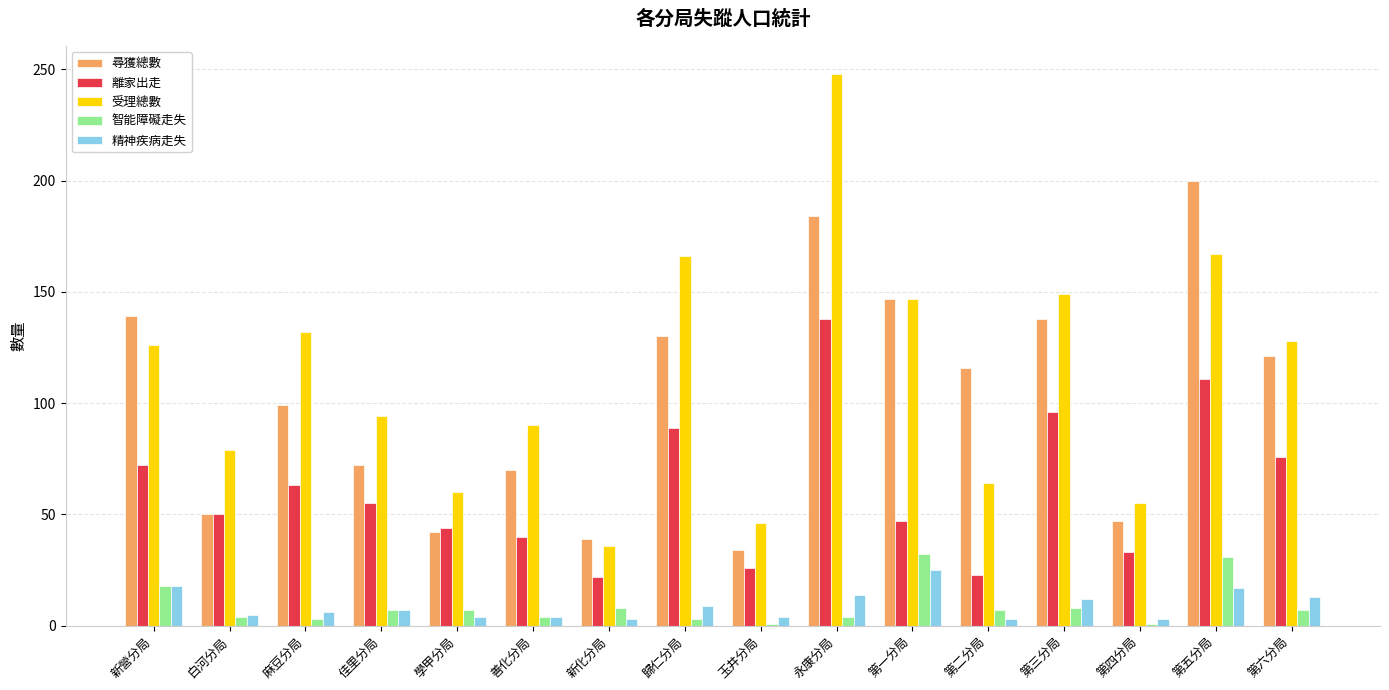

How many values in the 智能障礙走失 series are below 7?

7